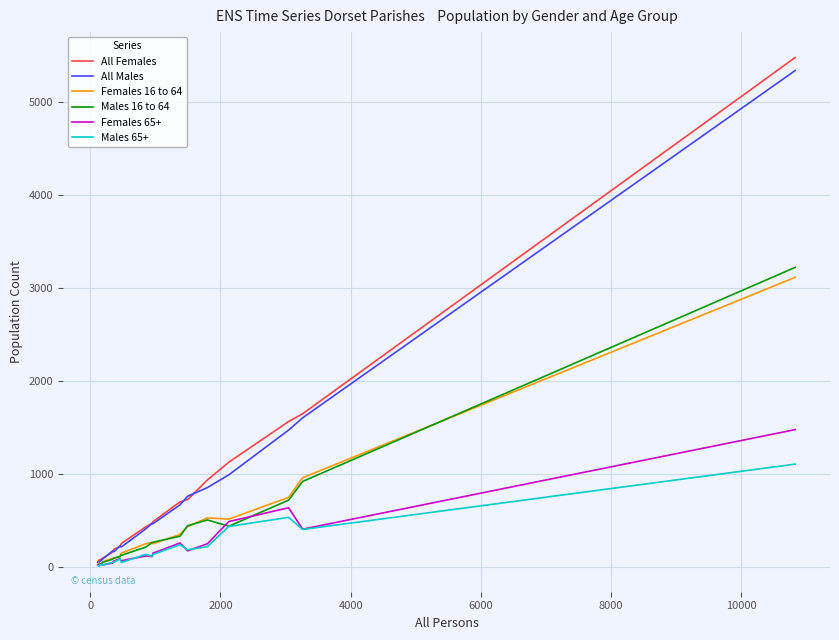

What is the maximum value shown in the chart?

5482